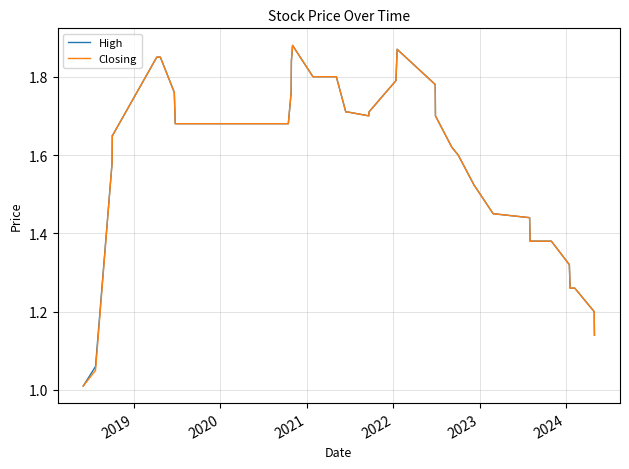

What are all the series names shown in the legend?

High, Closing